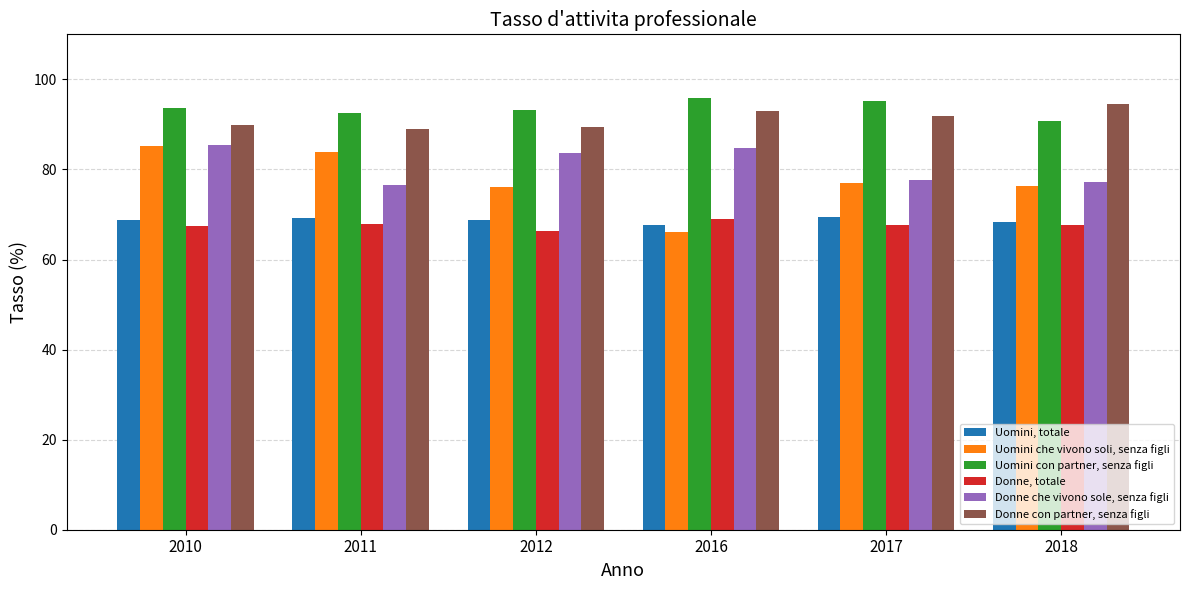

What is the difference between the Donne che vivono sole, senza figli values at 2012 and 2011?

7.1